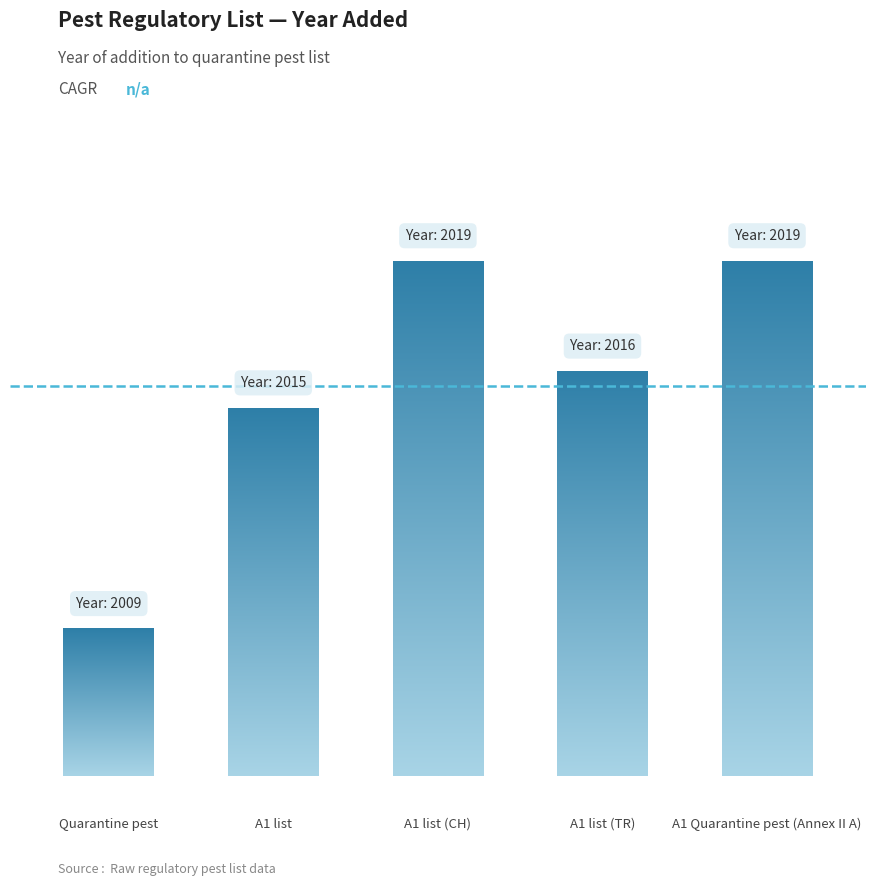

Rank the categories by value from highest to lowest.

A1 list (CH), A1 Quarantine pest (Annex II A), A1 list (TR), A1 list, Quarantine pest